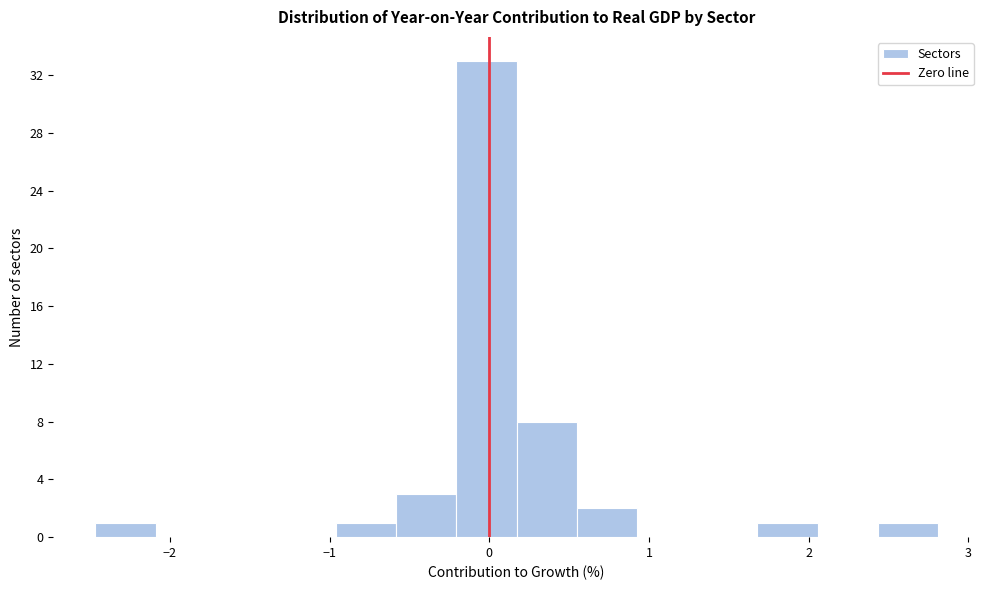

Read against the x-axis, roughly where is the centre of the tallest bar?

0.0